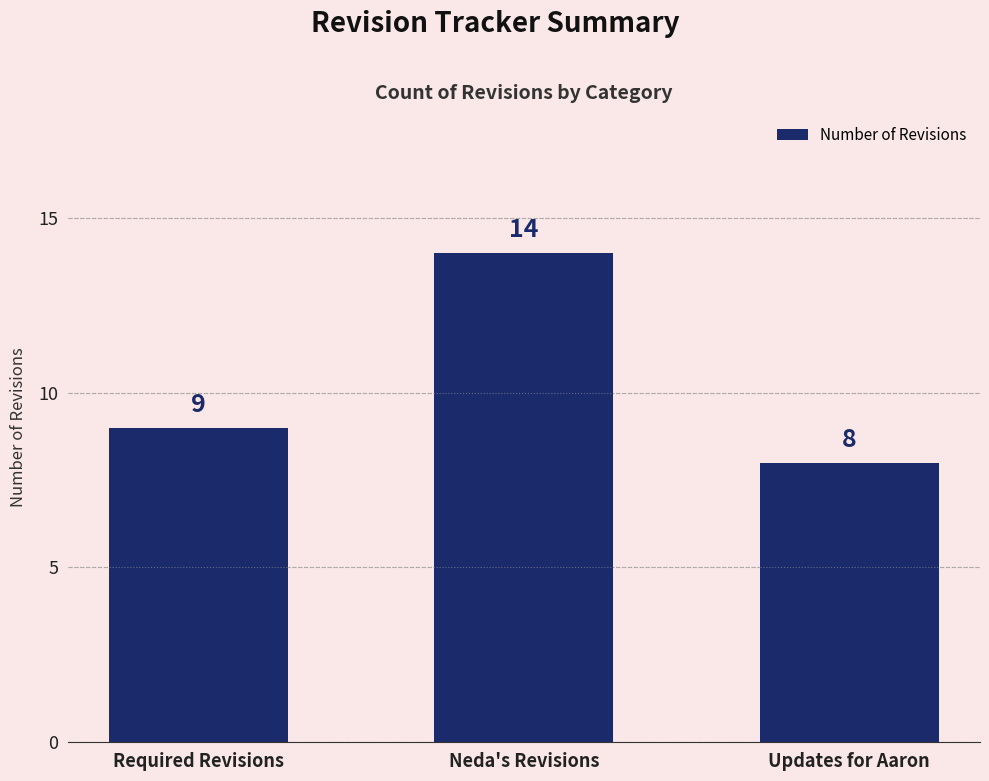

Where is the data nearest to the value 11?

Required Revisions